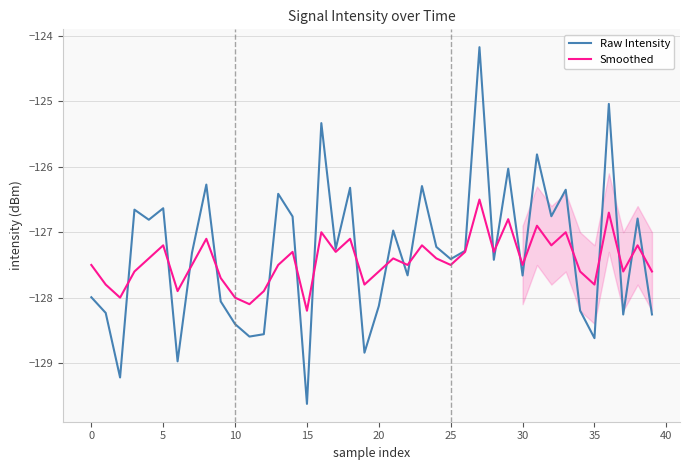

What is the minimum value shown in the chart?

-129.6